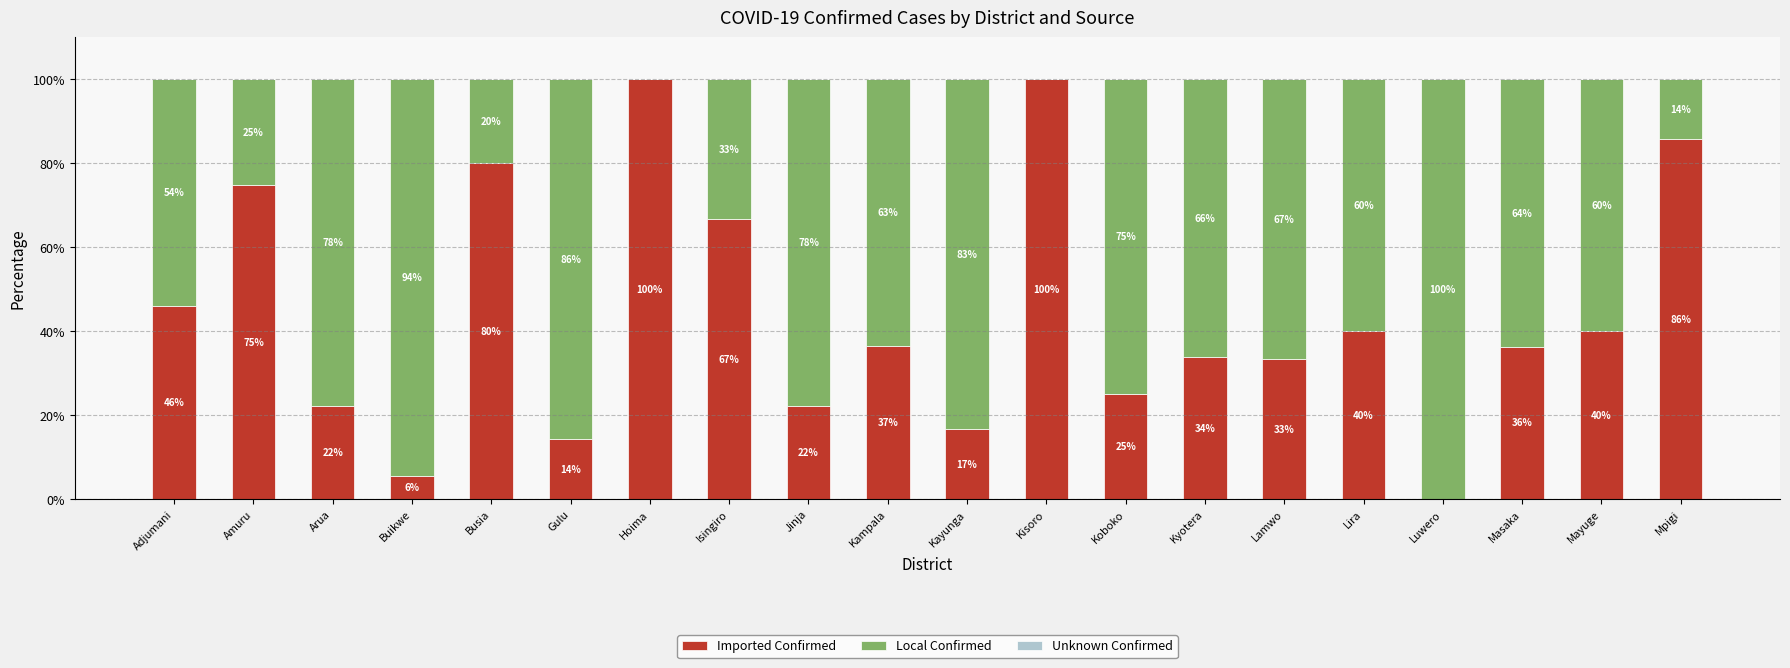

At which label is Imported Confirmed closest to 50?

Adjumani